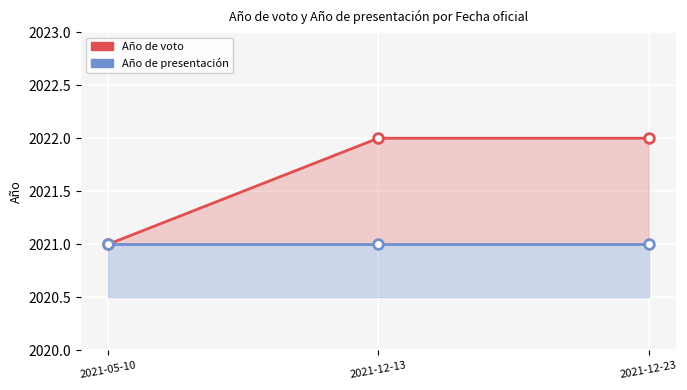

What is the minimum value for Año de voto?

2021